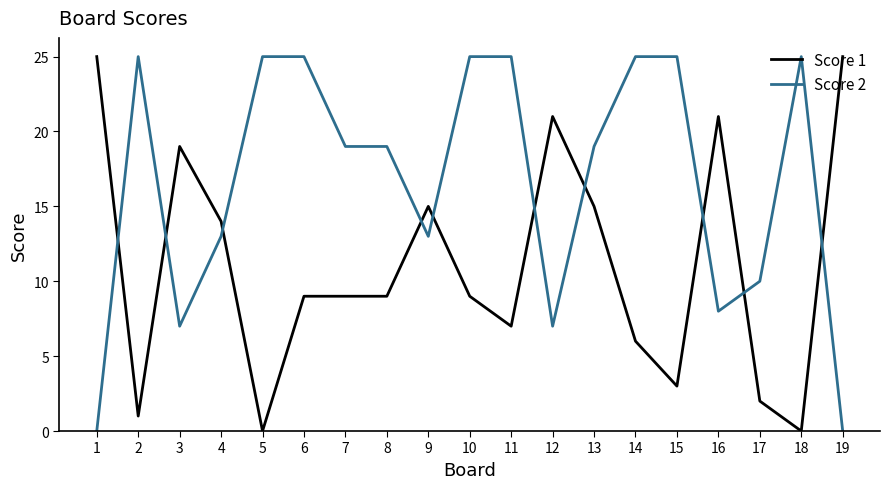

What is the spread (max minus min) of values at 6?

16